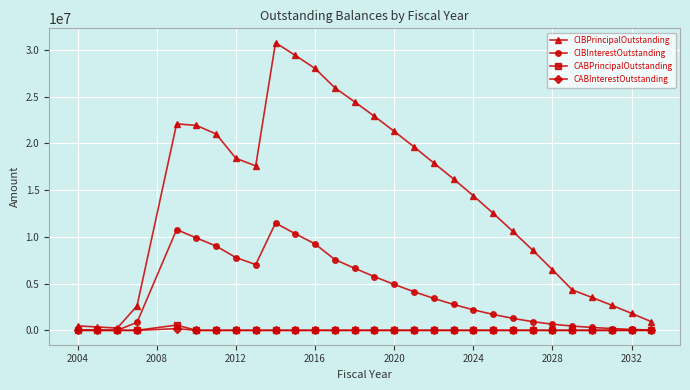

What is the greatest value displayed?

30785000.0